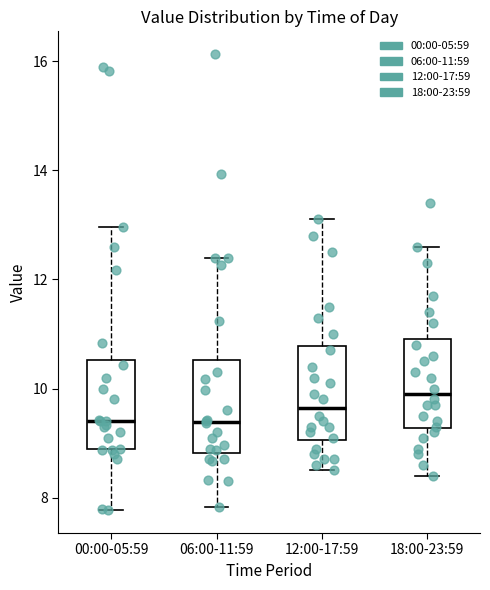

Reading left to right, read every box against the y-axis: the position of its median line, the range the box covers, and the ends of its whiskers. The values are not printed on the chart, so give them approximately, as read against the axis.

00:00-05:59: median 9.4, box 8.8 to 10.6, whiskers 7.8 to 13.0
06:00-11:59: median 9.4, box 8.8 to 10.6, whiskers 7.8 to 12.4
12:00-17:59: median 9.6, box 9.0 to 10.8, whiskers 8.6 to 13.2
18:00-23:59: median 10.0, box 9.2 to 11.0, whiskers 8.4 to 12.6